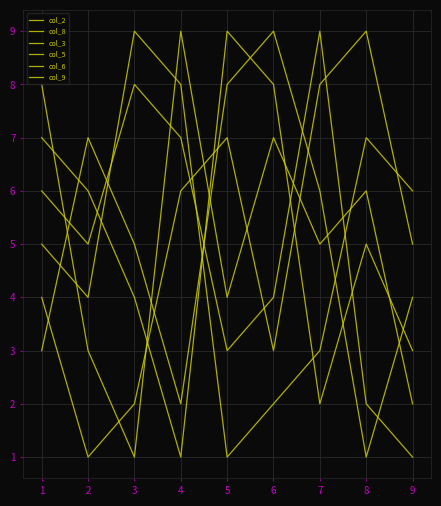

How many lines are shown in the chart?

6